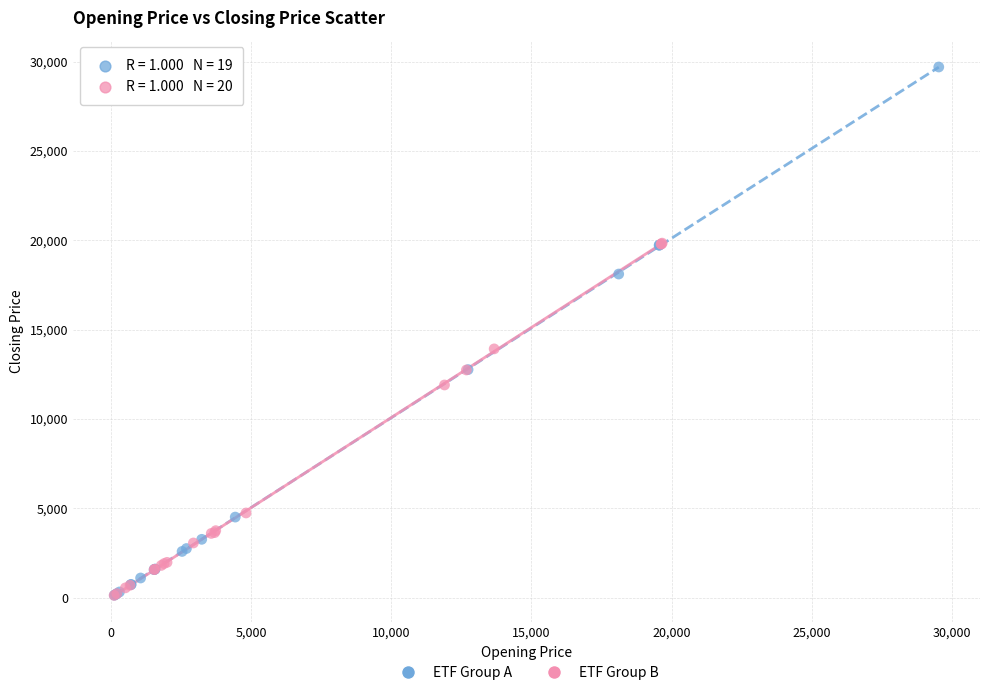

Which series has the widest spread of Y values?

ETF Group A